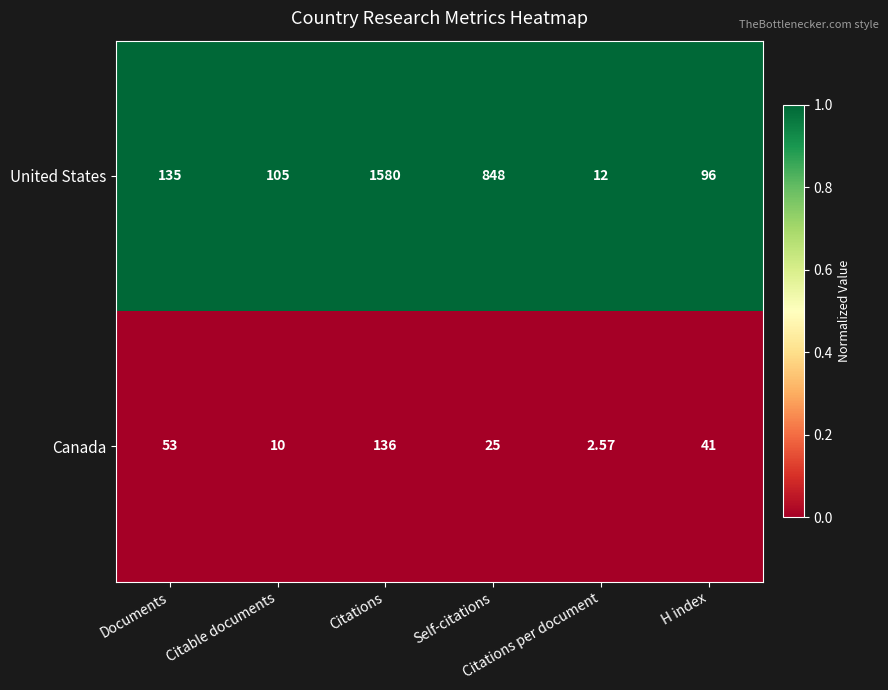

Which category has the highest value across all series?

Citations